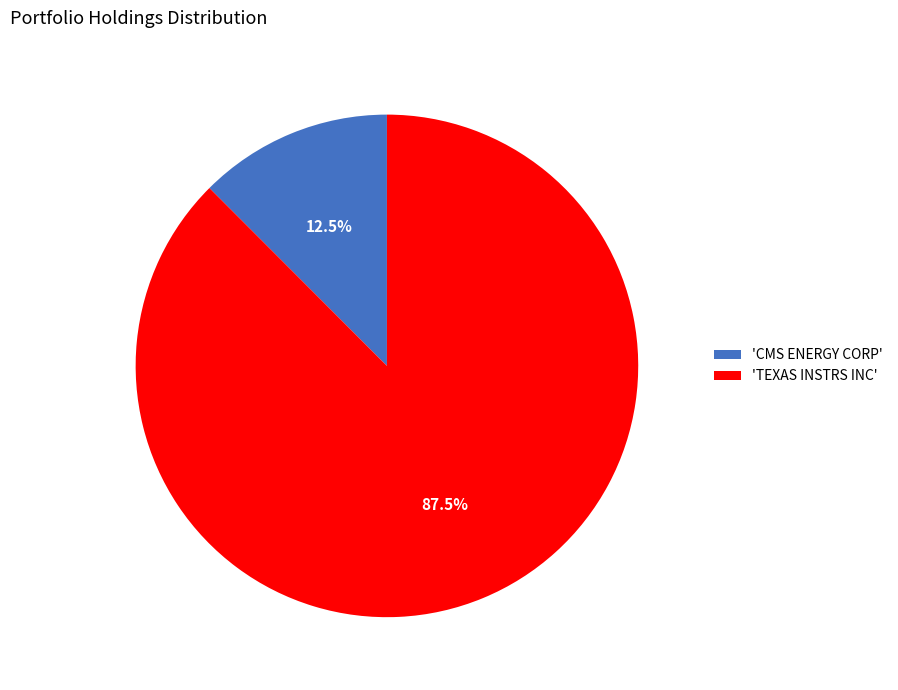

How many slices are in this pie chart?

2